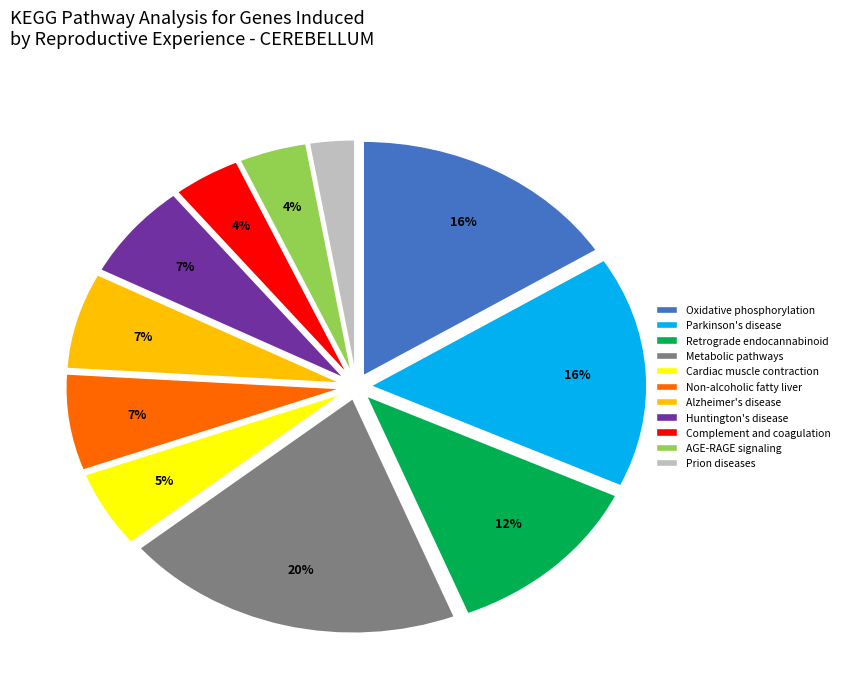

To the nearest percent, what is the average slice percentage?

9%